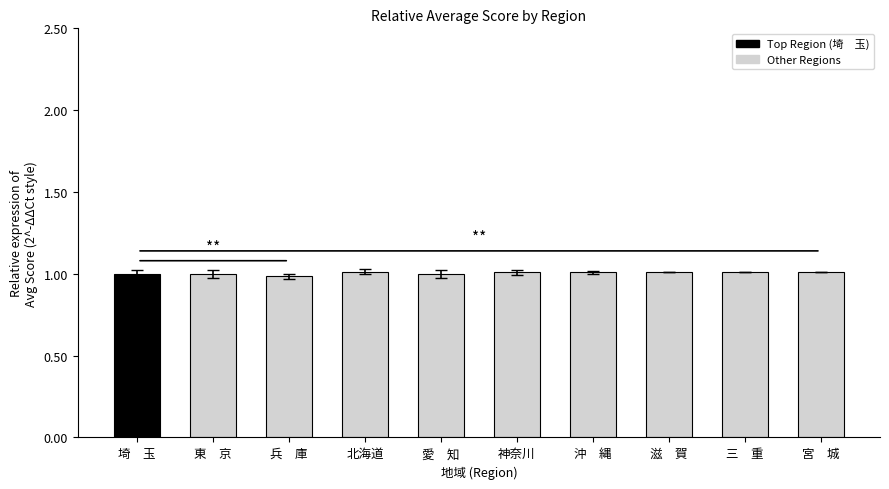

Approximately how many times larger is the value at 愛　知 compared to 北海道?

1.0